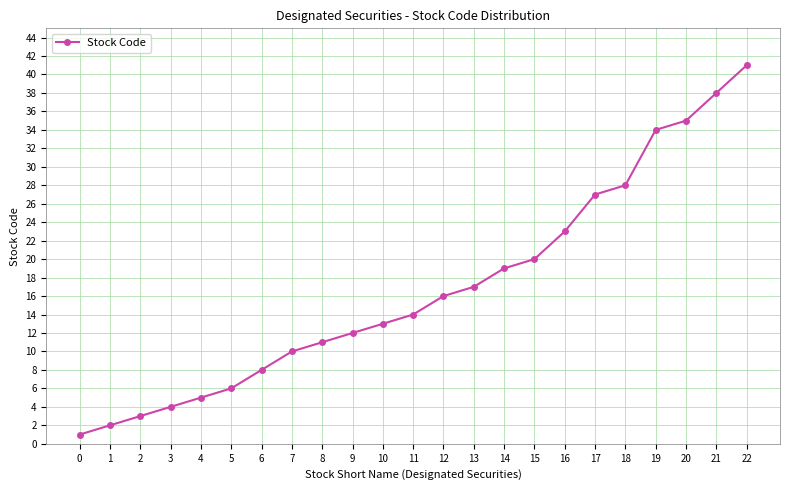

True or false: the data has more than 0 interior local peaks.

False